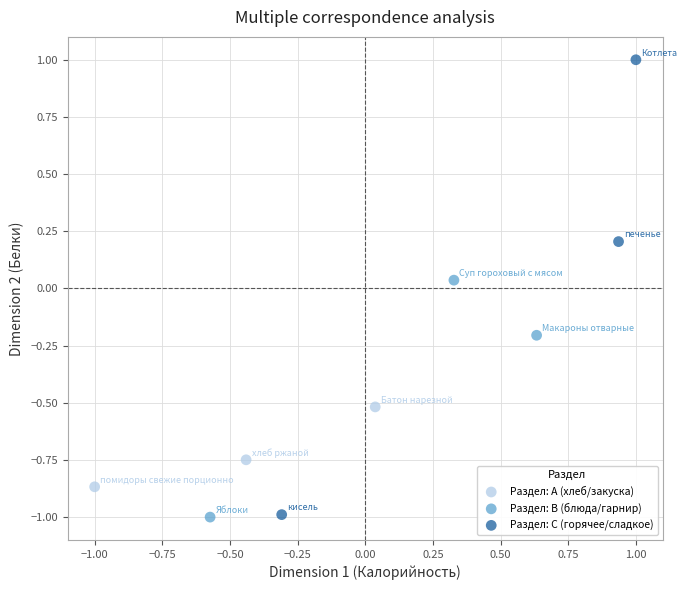

Which series contains the highest Y value?

Раздел: C (горячее/сладкое)